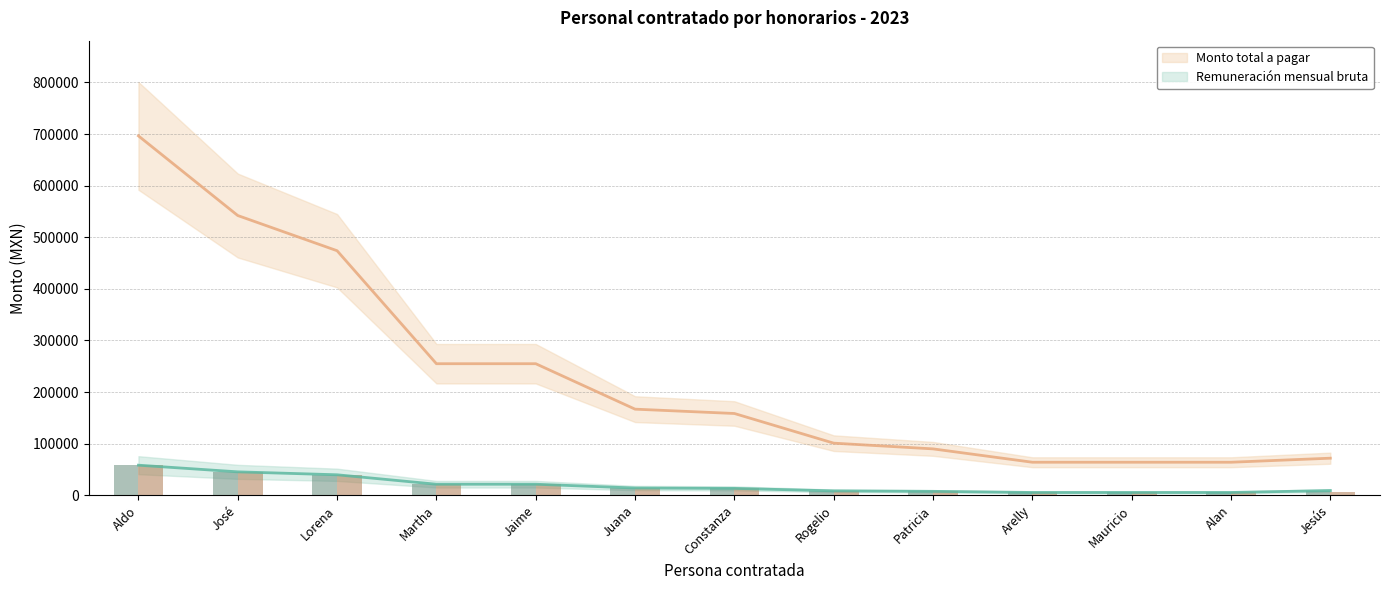

Rank the categories by Monto total a pagar value from highest to lowest.

Aldo, José, Lorena, Martha, Jaime, Juana, Constanza, Rogelio, Patricia, Jesús, Arelly, Mauricio, Alan